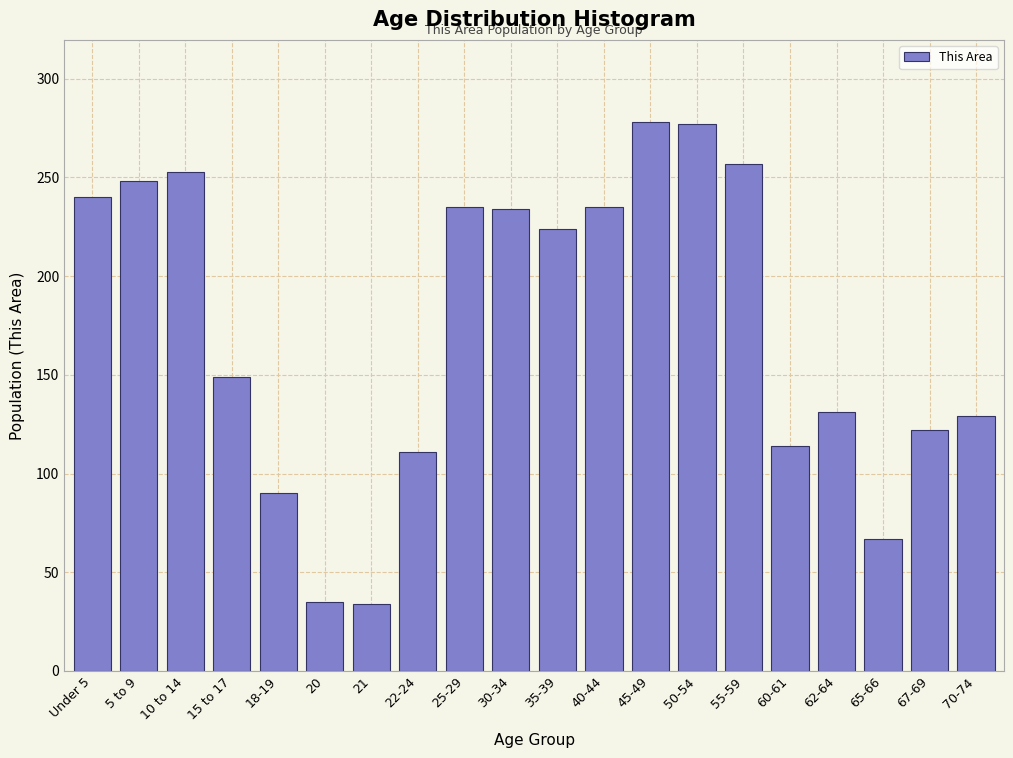

What is the difference between the values at 21 and 15 to 17?

115